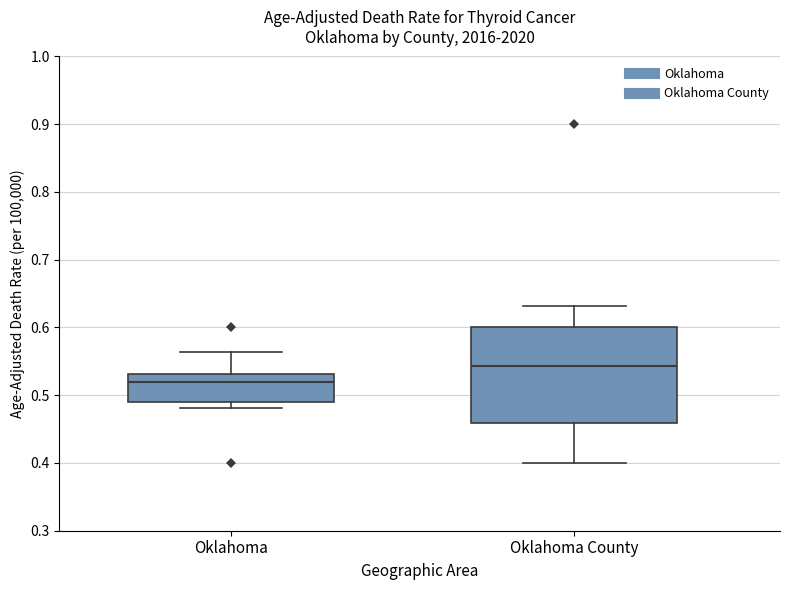

Which box has the lowest median line?

Oklahoma